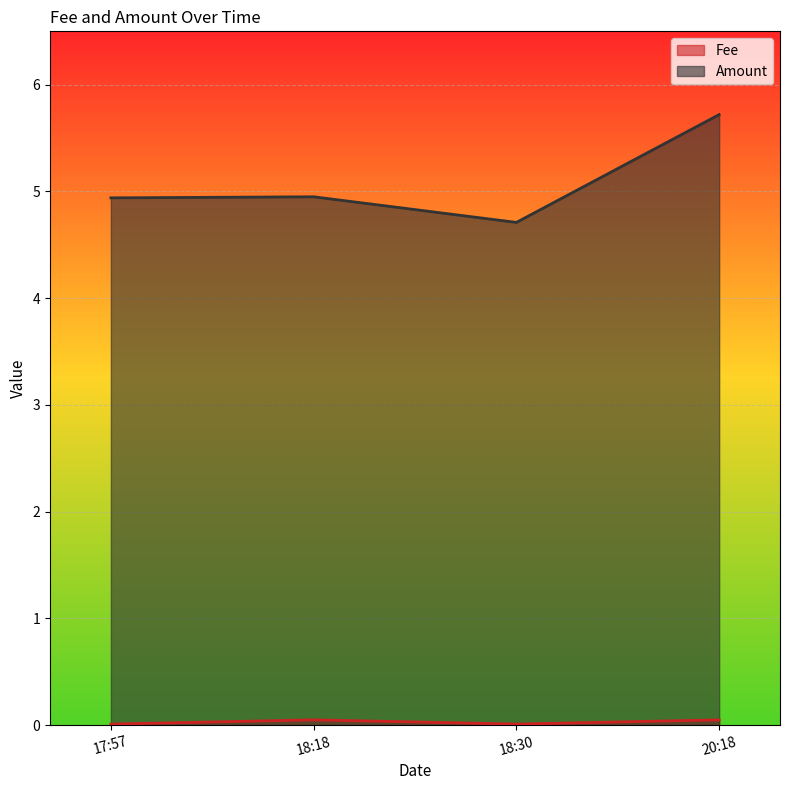

Which series has the largest total across all categories?

Amount